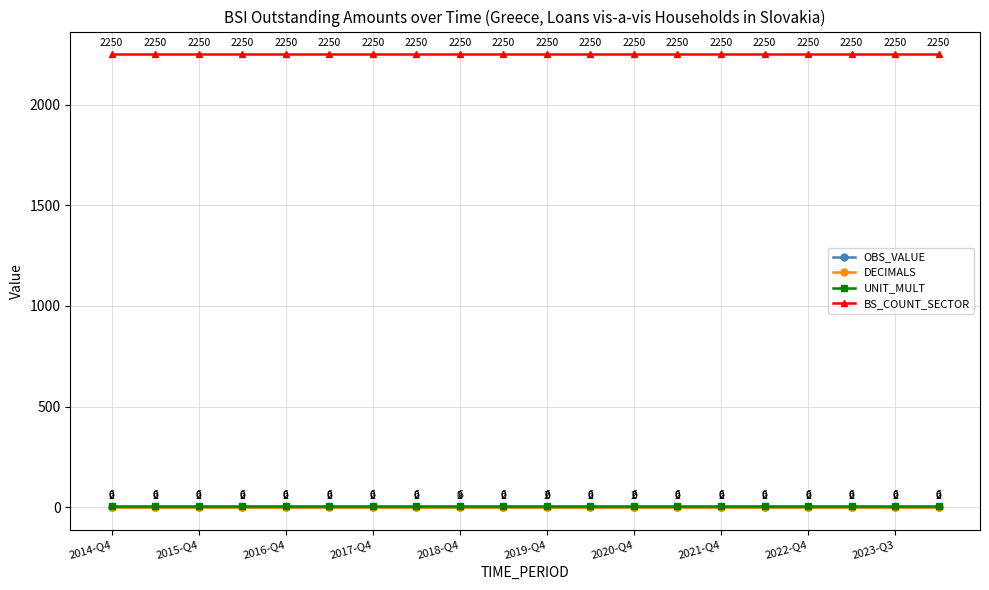

Which series has the largest total across all categories?

BS_COUNT_SECTOR